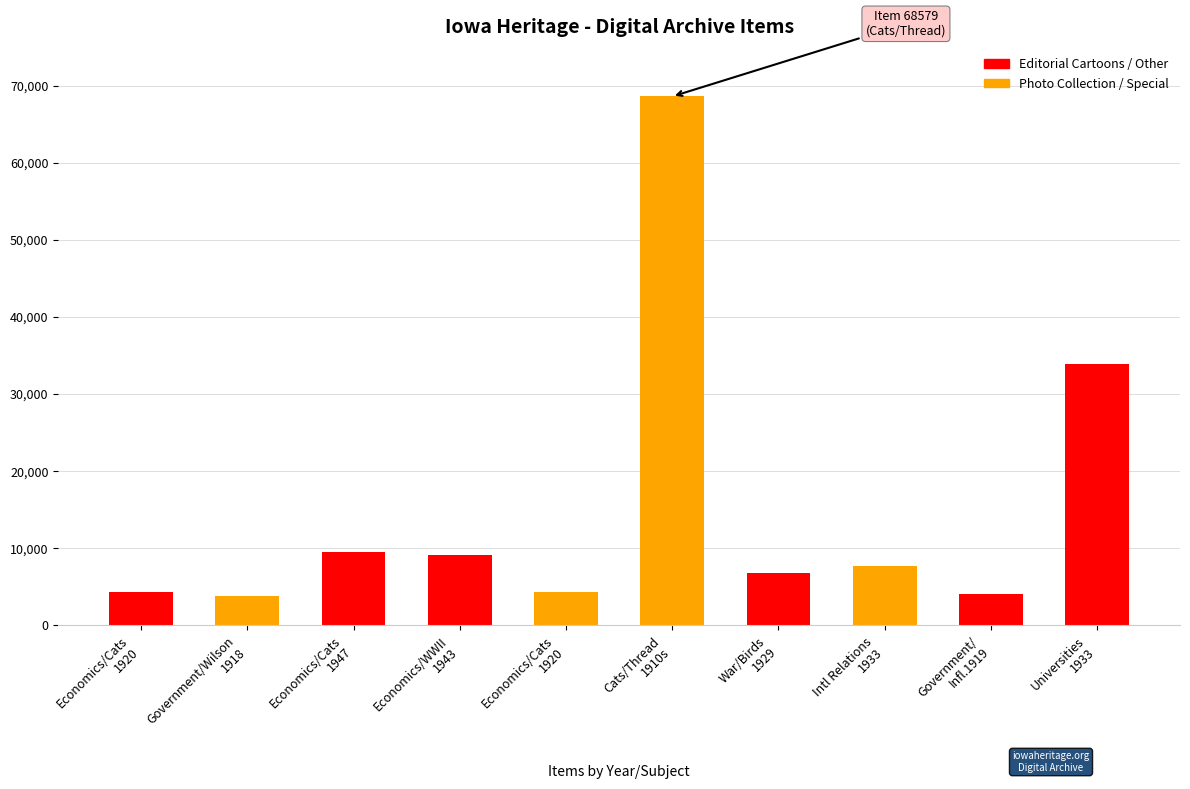

Reading left to right, list all the values displayed in this chart.

4270	3776	9497	9100	4336	68579	6786	7695	3991	33886